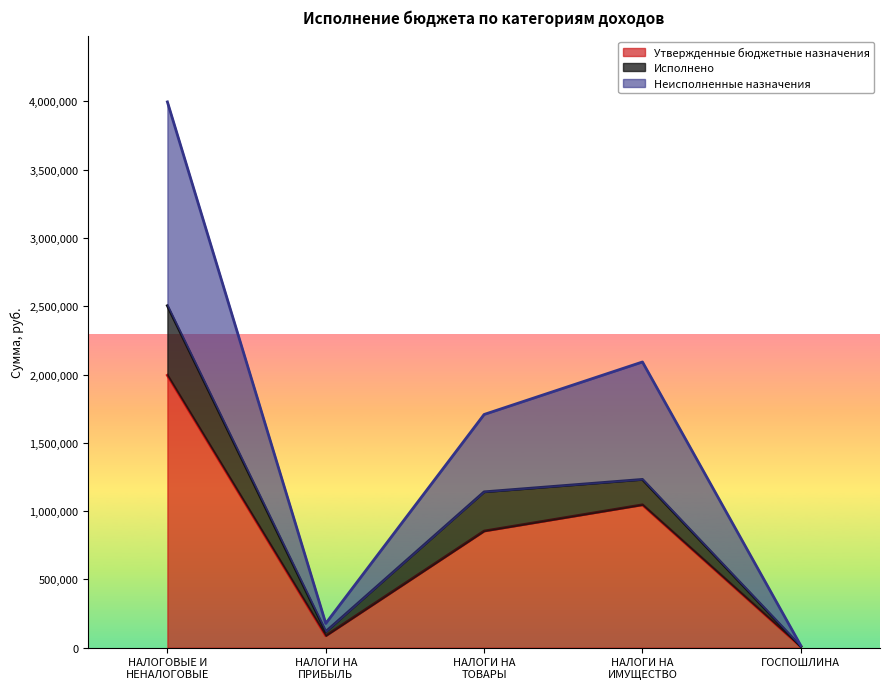

How many values in the Неисполненные назначения series exceed 1707600?

2